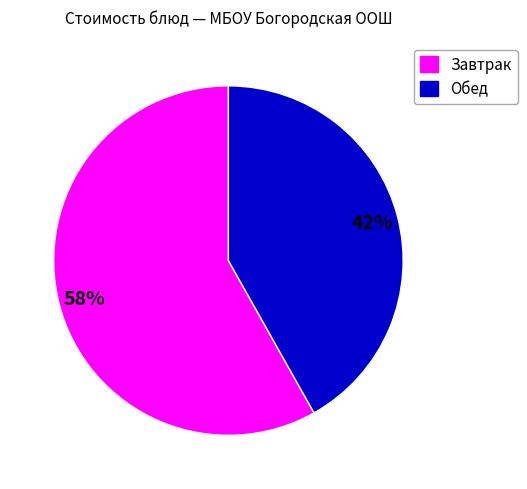

To the nearest percent, what is the average slice percentage?

50%